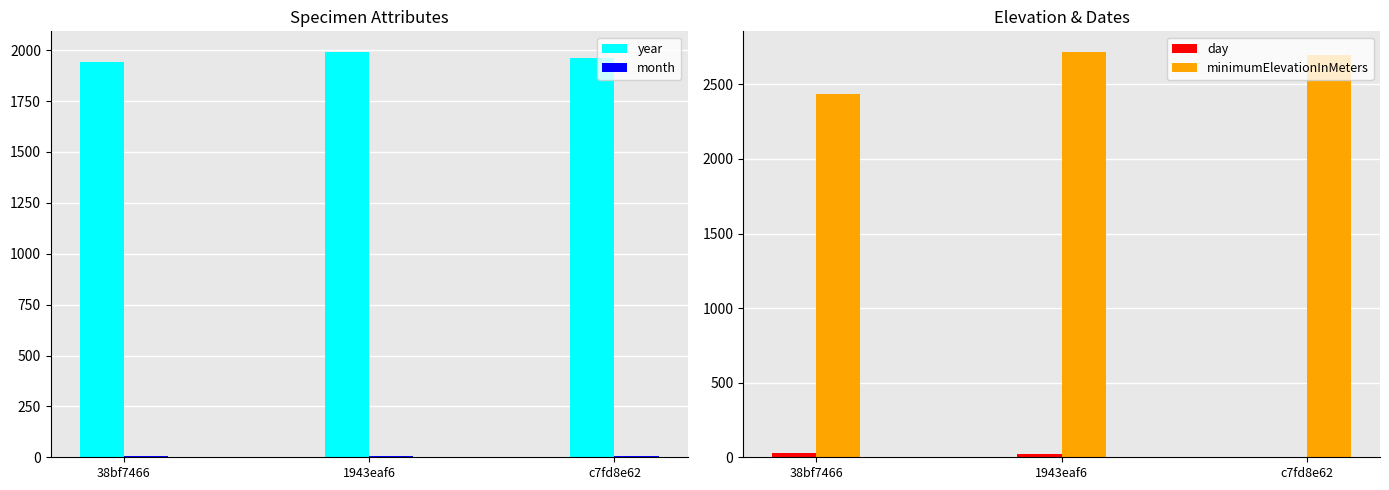

What is the label of the 1st bar from the left?

38bf7466